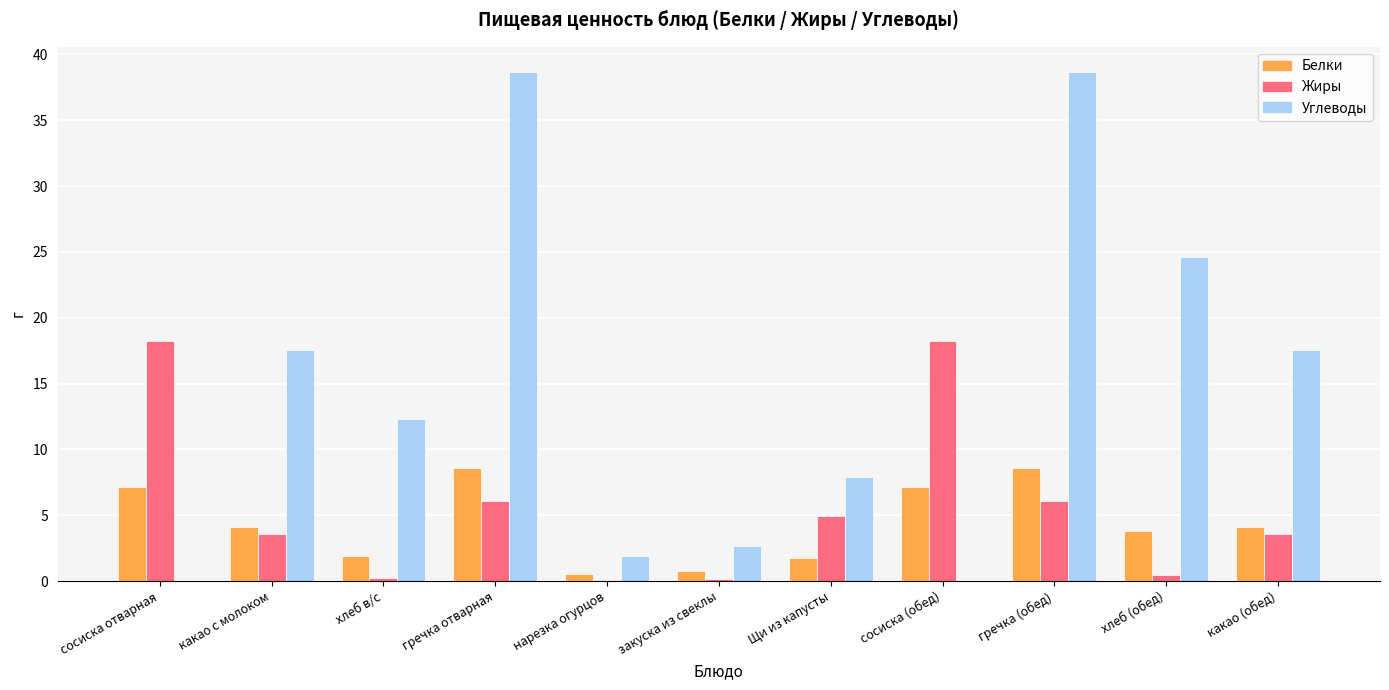

Which series changed the most between нарезка огурцов and какао (обед)?

Углеводы